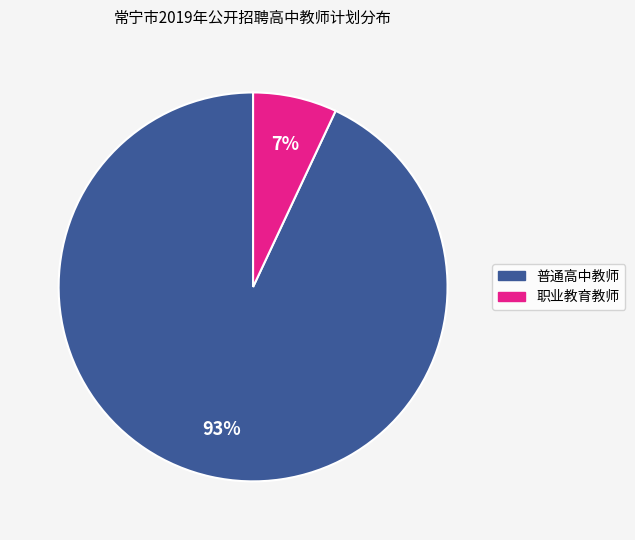

Is there any slice that represents more than half of the pie?

Yes